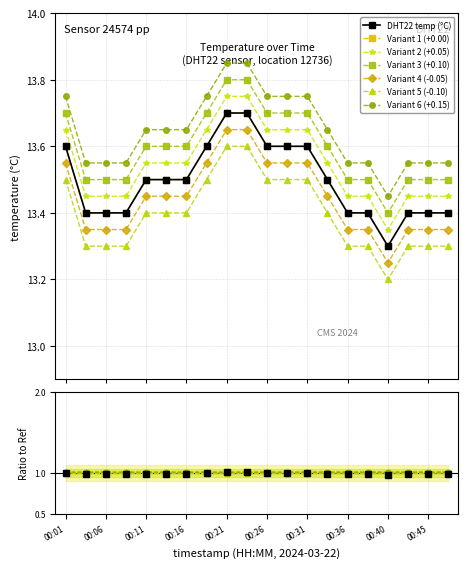

Reading left to right, what are all the values shown in this chart?

00:01=13.6	00:04=13.4	00:06=13.4	00:09=13.4	00:11=13.5	00:14=13.5	00:16=13.5	00:19=13.6	00:21=13.7	00:23=13.7	00:26=13.6	00:28=13.6	00:31=13.6	00:33=13.5	00:36=13.4	00:38=13.4	00:40=13.3	00:43=13.4	00:45=13.4	00:48=13.4